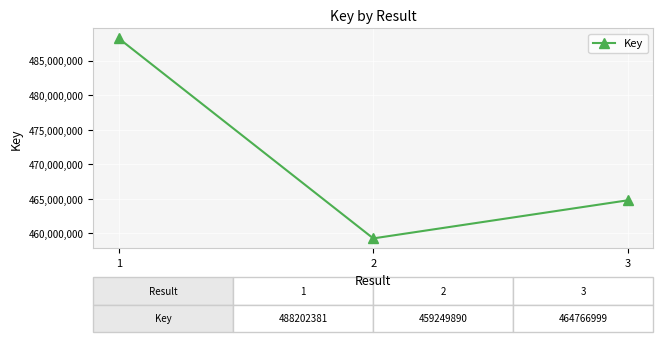

The value at 1 is 488202381. True or false?

True